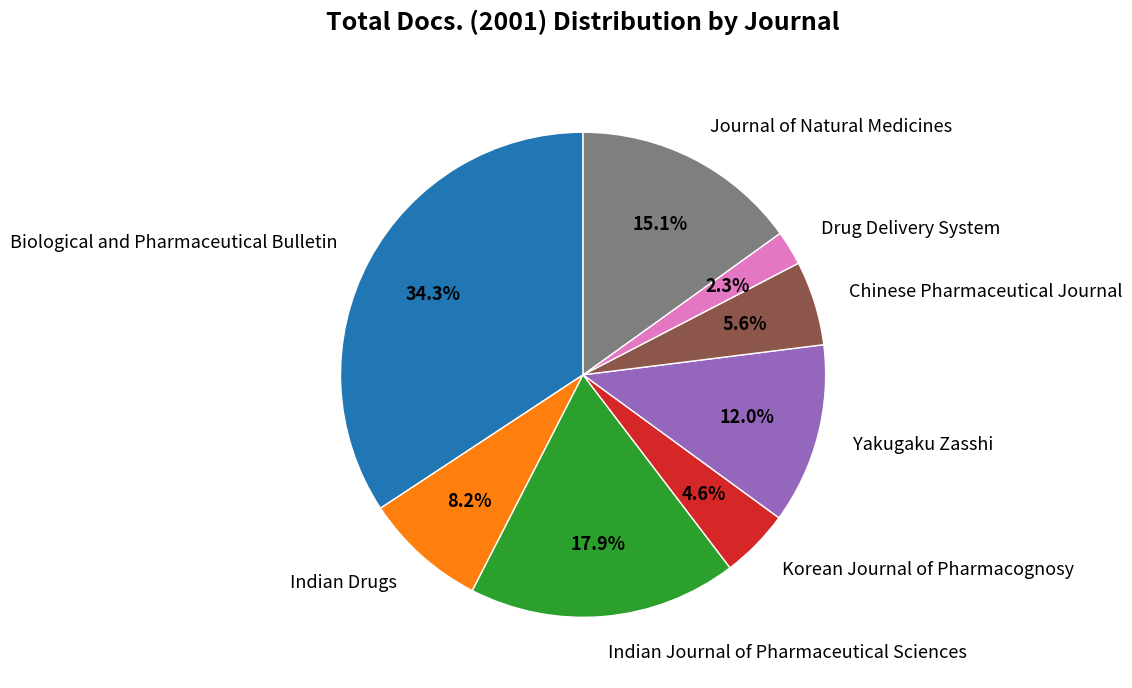

Does Chinese Pharmaceutical Journal represent more than half of the total?

No